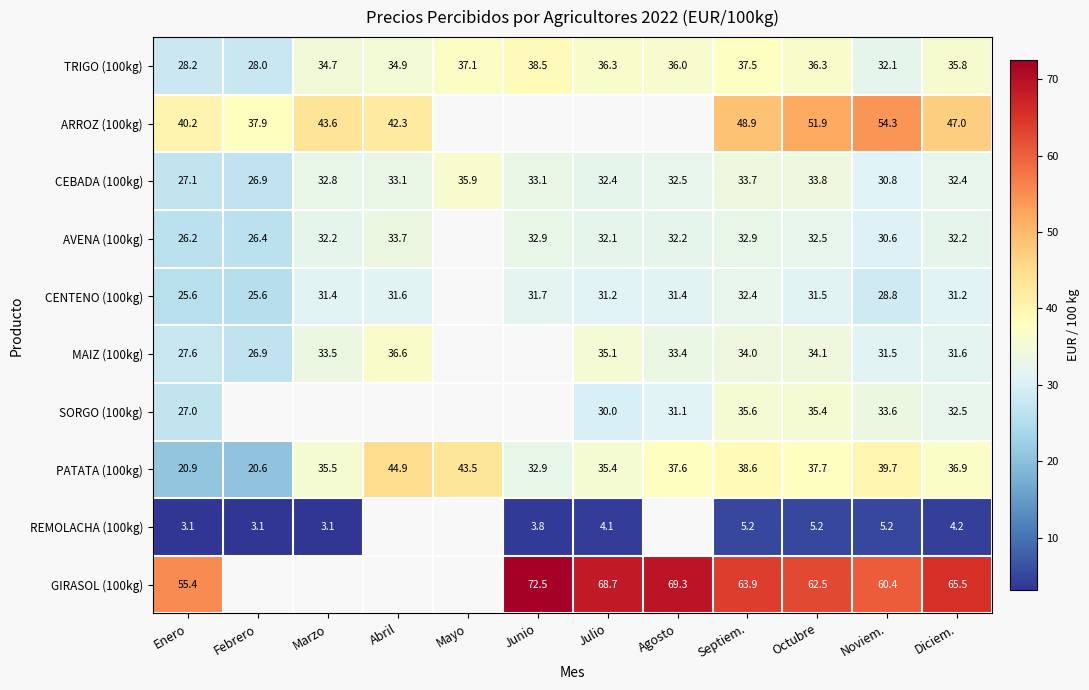

Count the number of categories in the chart.

12